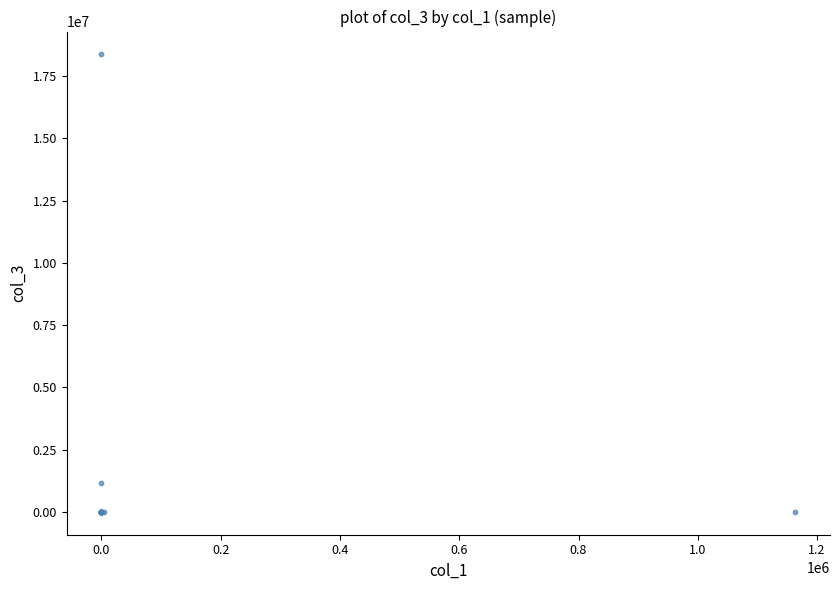

What Y value in the scatter plot is closest to 9184126?

1163478.3